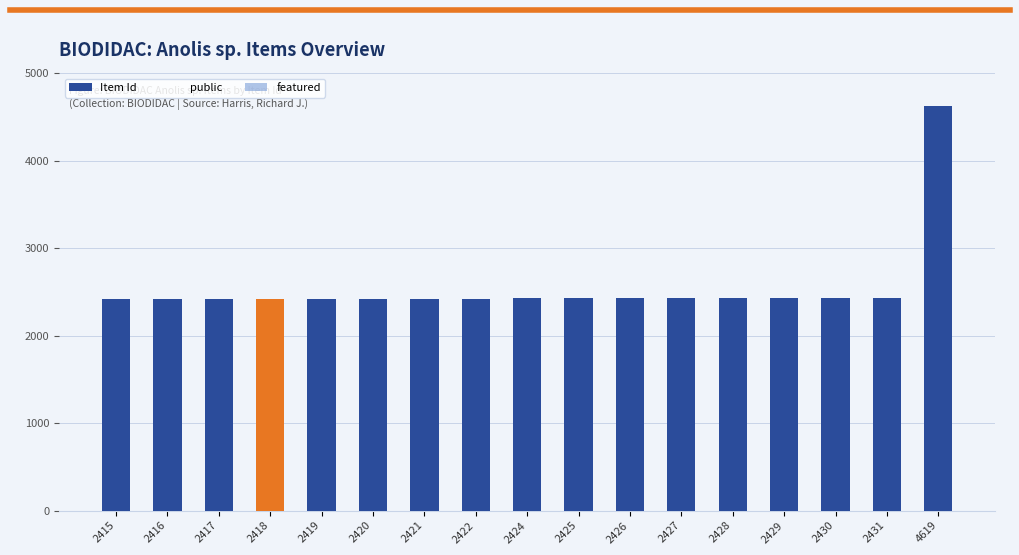

What is the average value?

2552